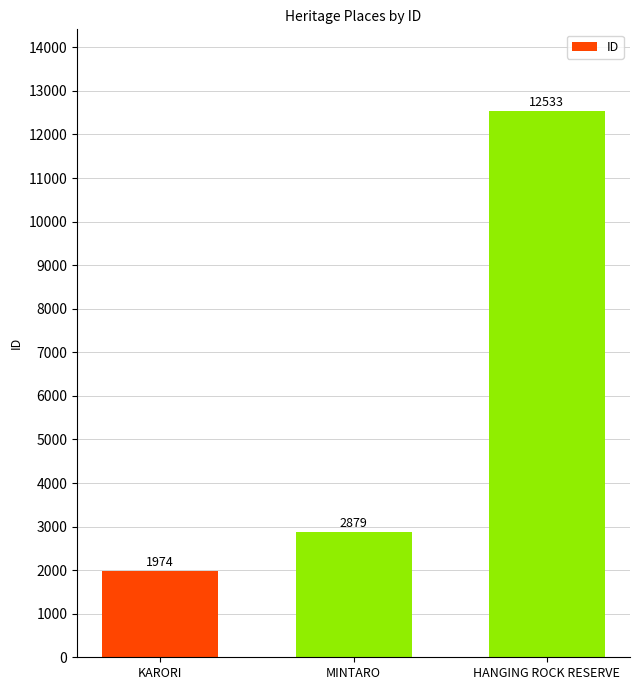

Reading left to right, what are all the values shown in this chart?

KARORI=1974	MINTARO=2879	HANGING ROCK RESERVE=12533